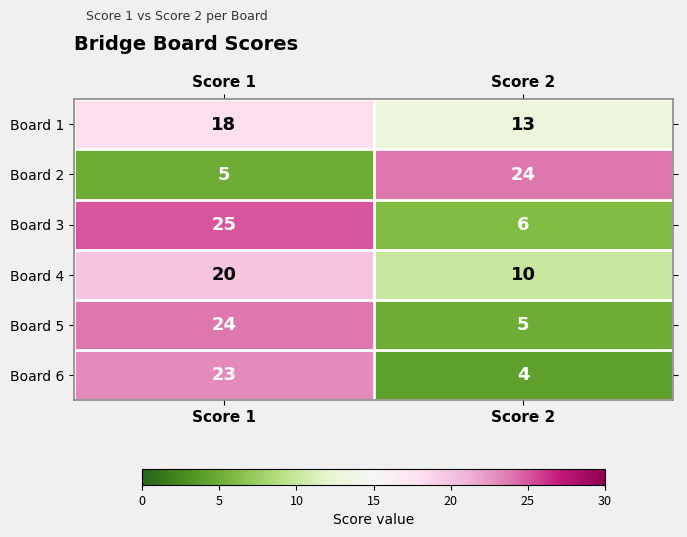

Rank the categories by Board 1 value from highest to lowest.

Score 1, Score 2